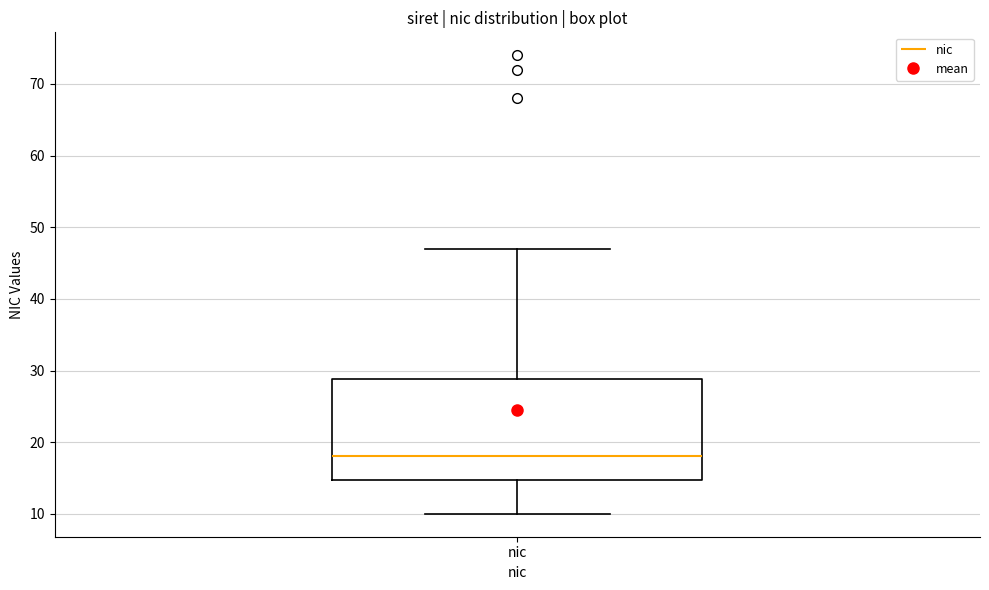

Read this box plot against the y-axis: the position of the median line, the range covered by the box, and the ends of both whiskers. The values are not printed on the chart, so give them approximately, as read against the axis.

median 18, box 15 to 29, whiskers 10 to 47